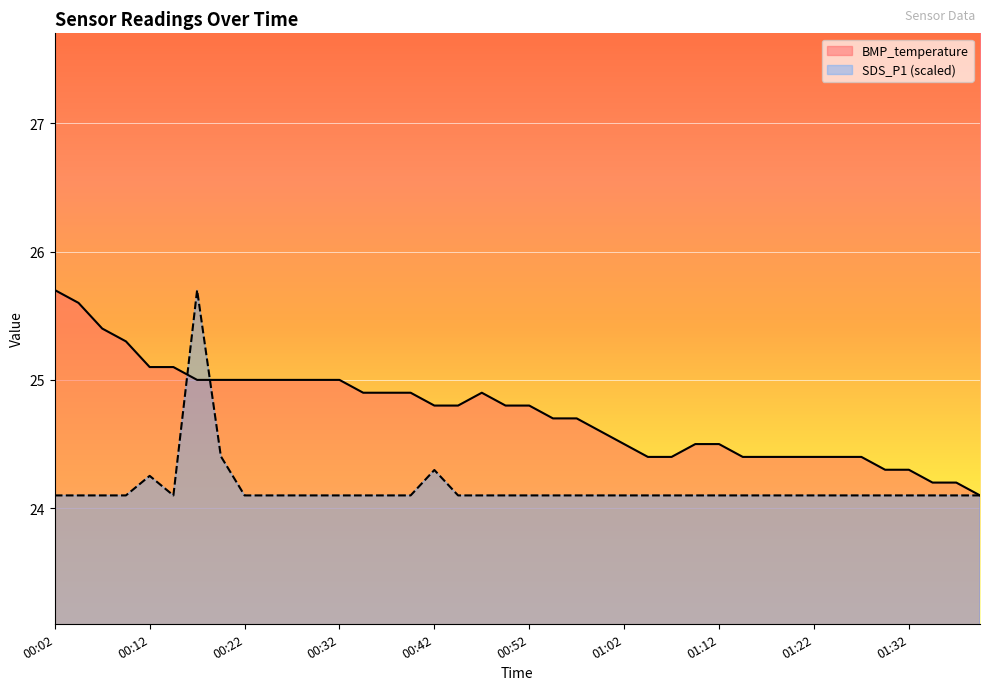

Reading left to right, extract all data points from this chart.

BMP_temperature: 00:02=25.7	00:04=25.6	00:07=25.4	00:09=25.3	00:12=25.1	00:14=25.1	00:17=25.0	00:19=25.0	00:22=25.0	00:24=25.0	00:27=25.0	00:29=25.0	00:32=25.0	00:34=24.9	00:37=24.9	00:39=24.9	00:42=24.8	00:44=24.8	00:47=24.9	00:49=24.8	00:52=24.8	00:54=24.7	00:57=24.7	00:59=24.6	01:02=24.5	01:04=24.4	01:07=24.4	01:09=24.5	01:12=24.5	01:14=24.4	01:17=24.4	01:19=24.4	01:22=24.4	01:25=24.4	01:27=24.4	01:30=24.3	01:32=24.3	01:35=24.2	01:37=24.2	01:40=24.1
SDS_P1: 00:02=24.1	00:04=24.1	00:07=24.1	00:09=24.1	00:12=24.3	00:14=24.1	00:17=25.7	00:19=24.4	00:22=24.1	00:24=24.1	00:27=24.1	00:29=24.1	00:32=24.1	00:34=24.1	00:37=24.1	00:39=24.1	00:42=24.3	00:44=24.1	00:47=24.1	00:49=24.1	00:52=24.1	00:54=24.1	00:57=24.1	00:59=24.1	01:02=24.1	01:04=24.1	01:07=24.1	01:09=24.1	01:12=24.1	01:14=24.1	01:17=24.1	01:19=24.1	01:22=24.1	01:25=24.1	01:27=24.1	01:30=24.1	01:32=24.1	01:35=24.1	01:37=24.1	01:40=24.1